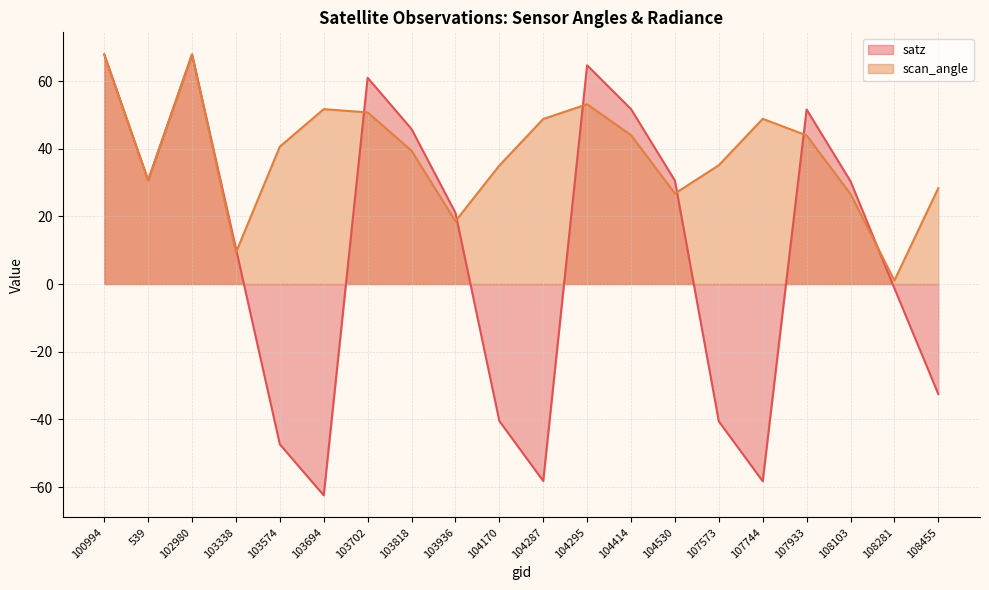

Which series ends up on top after the final intersection of scan_angle and satz?

scan_angle